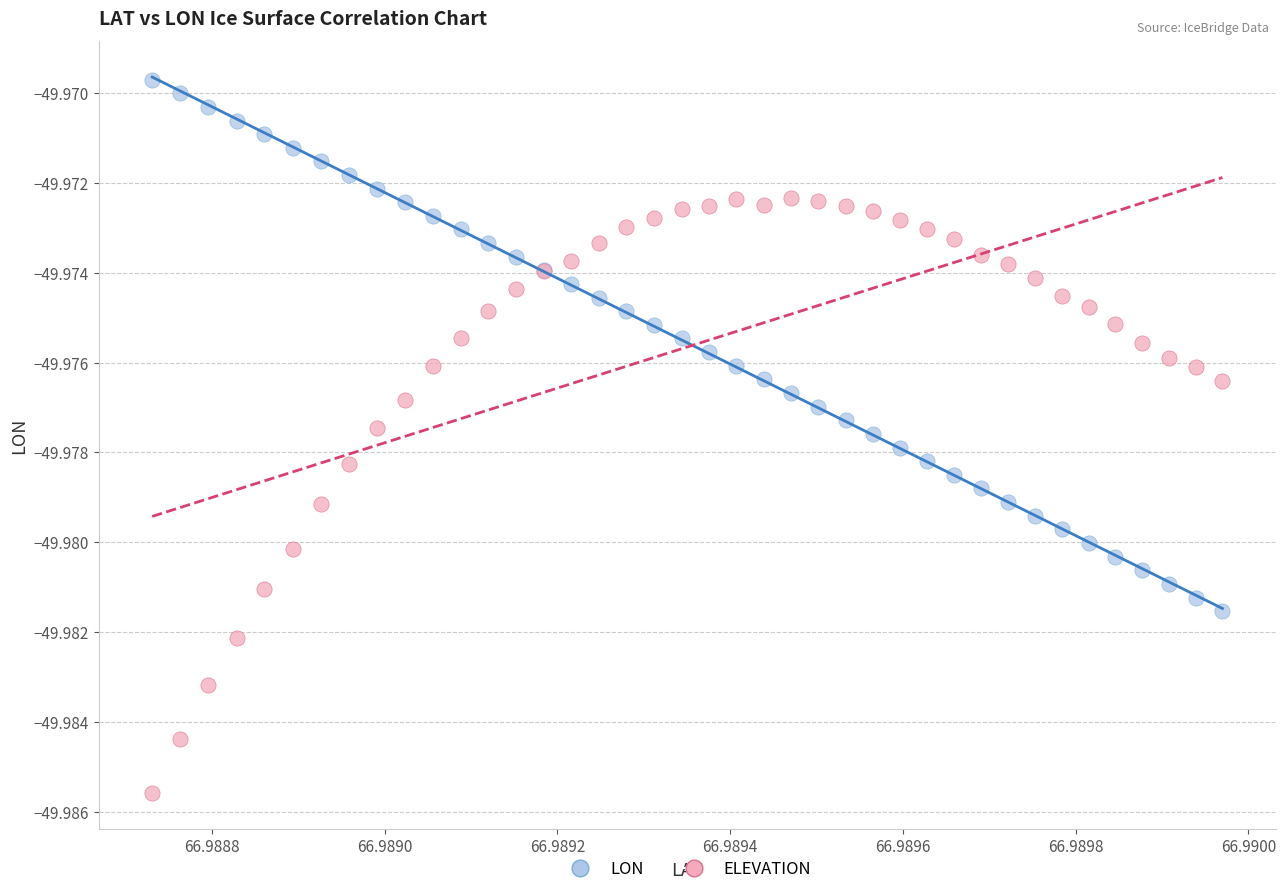

Which series reaches the minimum Y coordinate?

ELEVATION